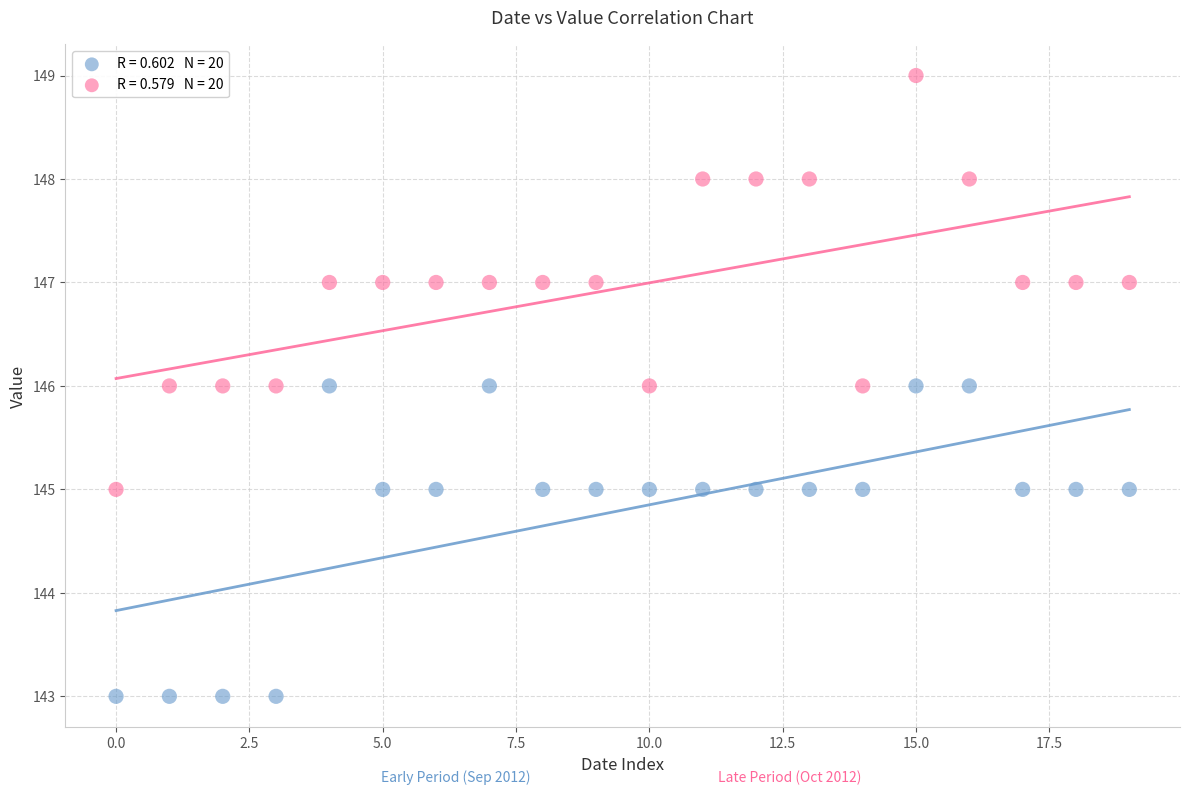

Across all data points, what is the range of Y values (max minus min)?

6